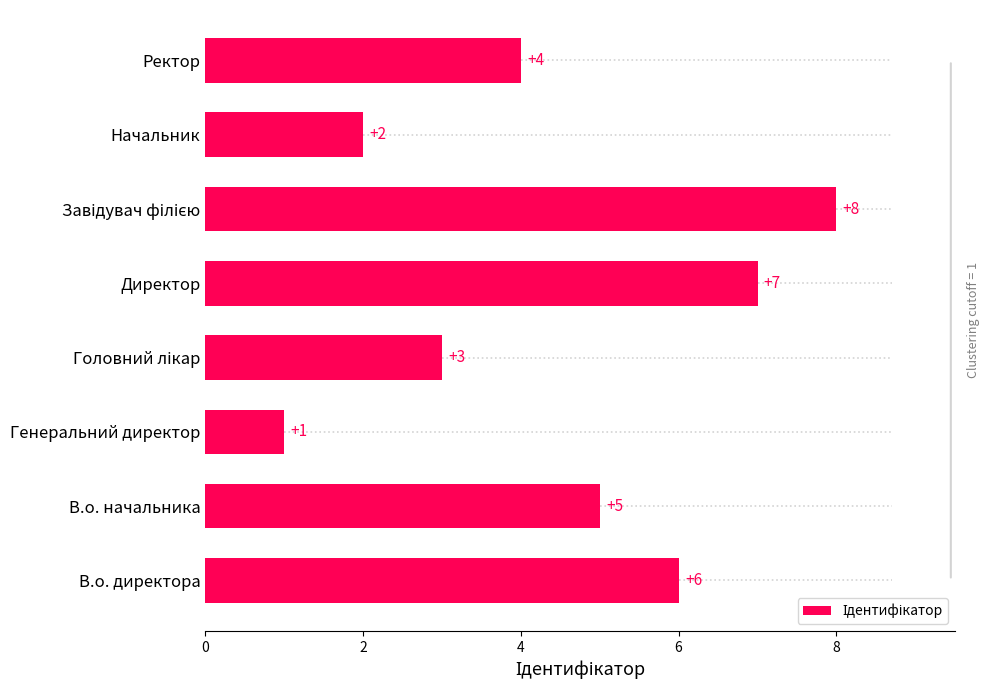

What is the smallest value displayed?

1